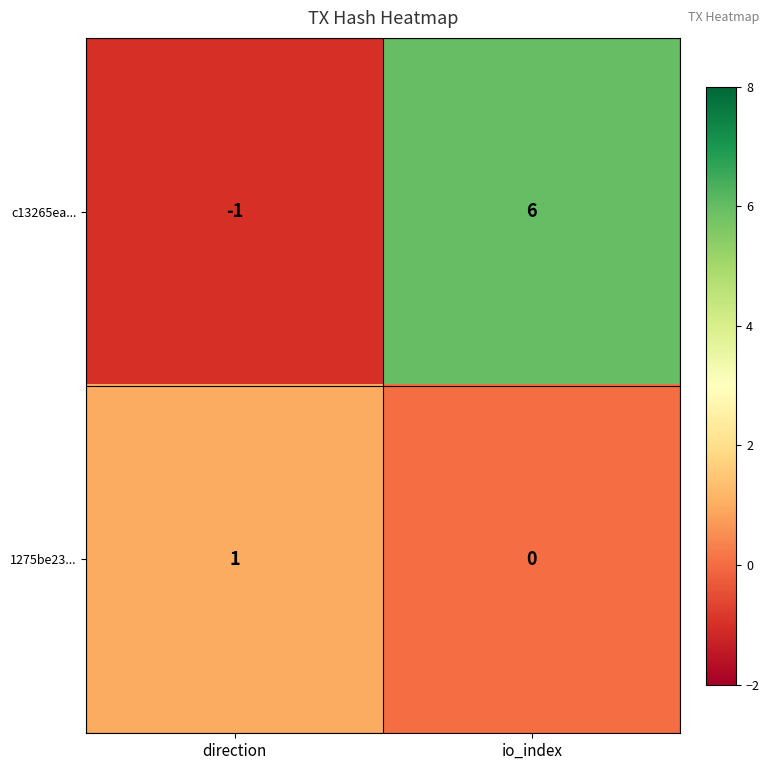

The value of 1275be23... at io_index is 0. True or false?

True